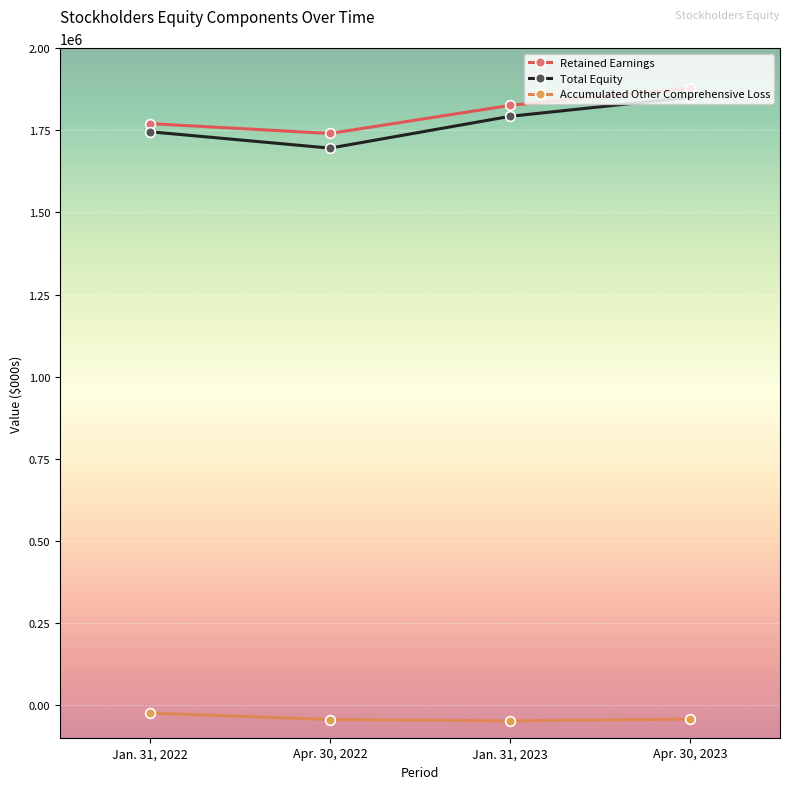

What are all the series names shown in the legend?

Retained Earnings, Total Equity, Accumulated Other Comprehensive Loss